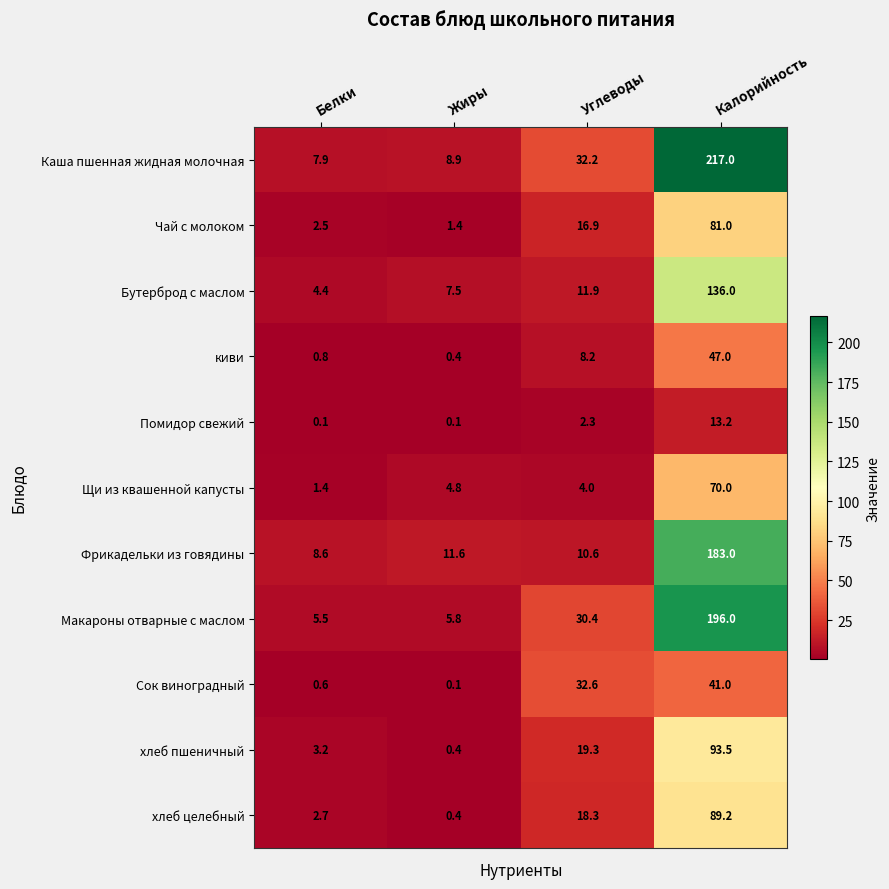

Which series has the largest range (max minus min)?

Каша пшенная жидная молочная